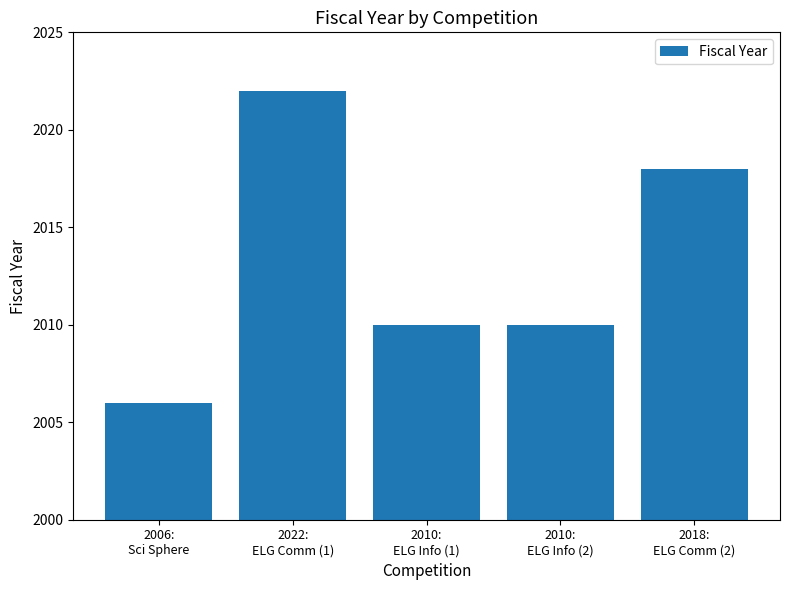

How many data points does each series have?

5